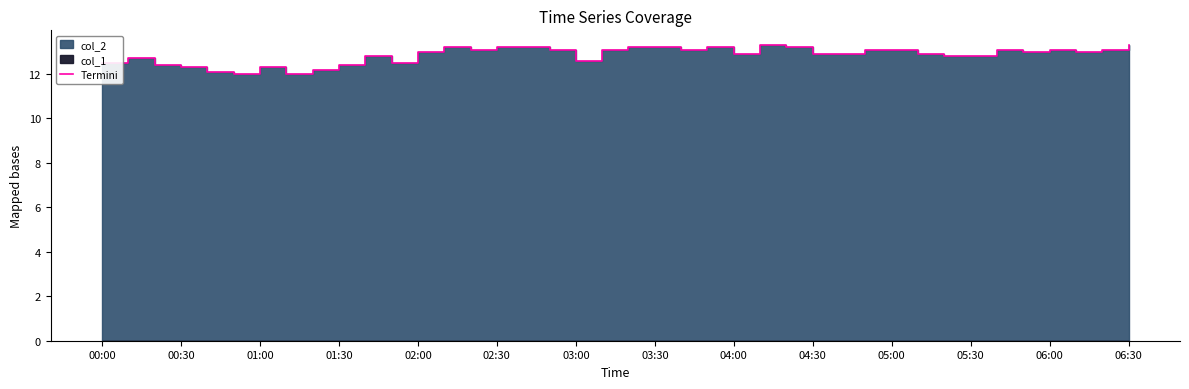

What is the sum of all values?

513.9